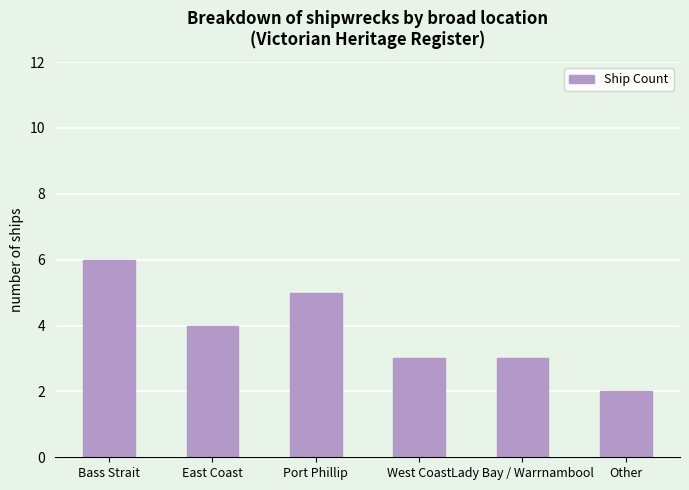

How many bars are there in total?

6